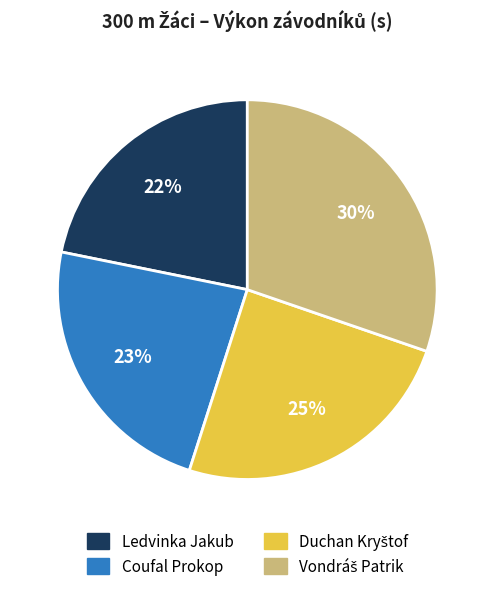

Which has a higher value, Ledvinka Jakub or Coufal Prokop?

Coufal Prokop